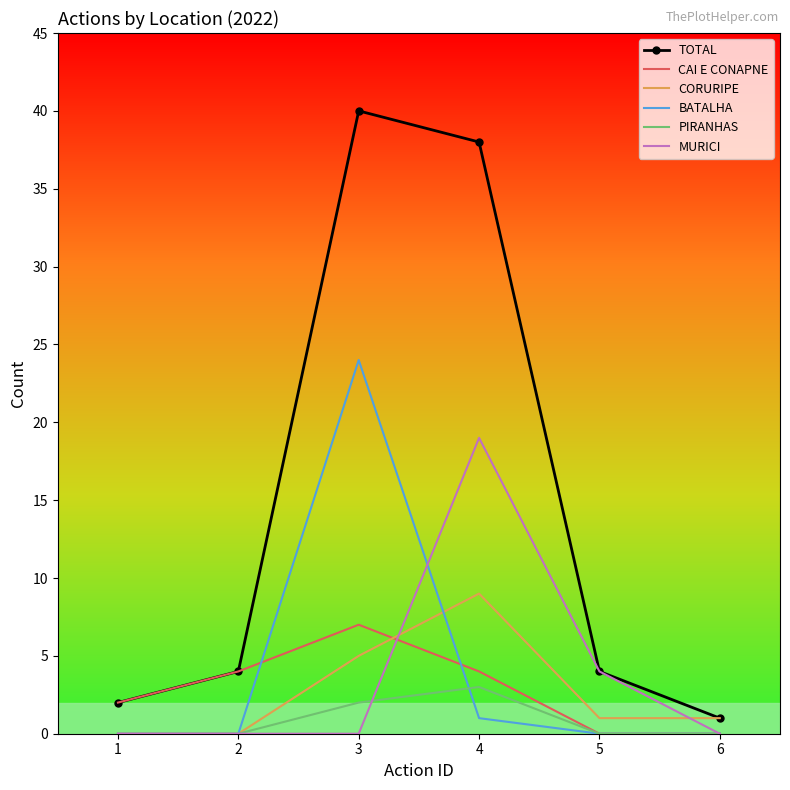

At how many categories does at least one series exceed 8?

2